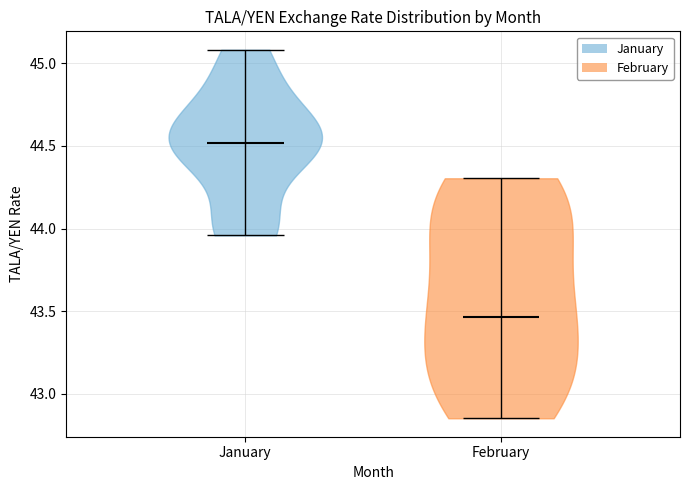

Which violin has the lowest median line?

February